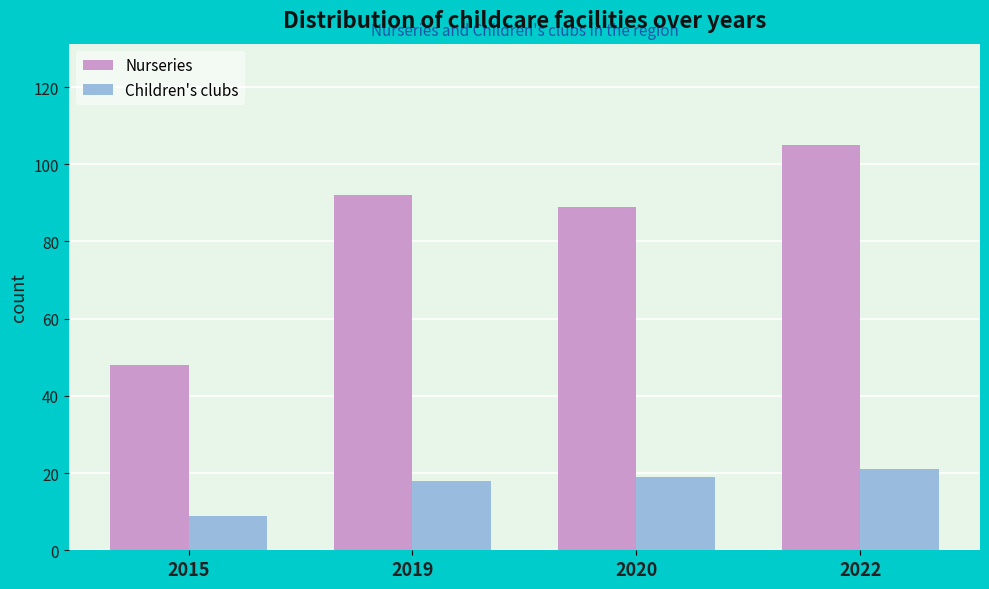

Reading left to right, list all the values displayed in this chart.

Nurseries: 2015=48	2019=92	2020=89	2022=105
Children's clubs: 2015=9	2019=18	2020=19	2022=21